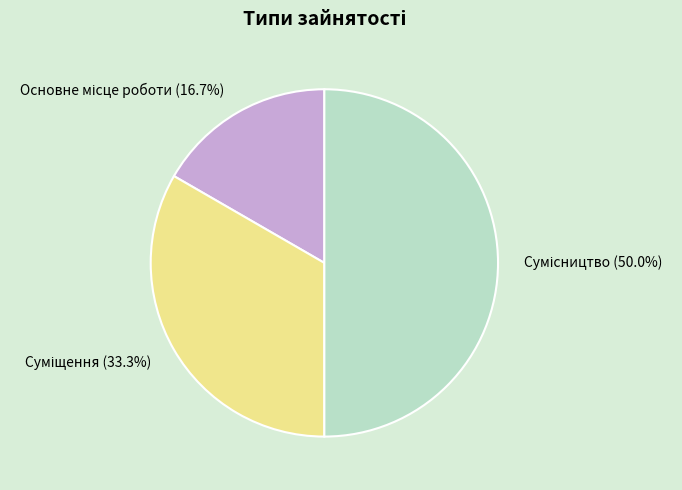

True or false: Суміщення accounts for 33% of the total.

True